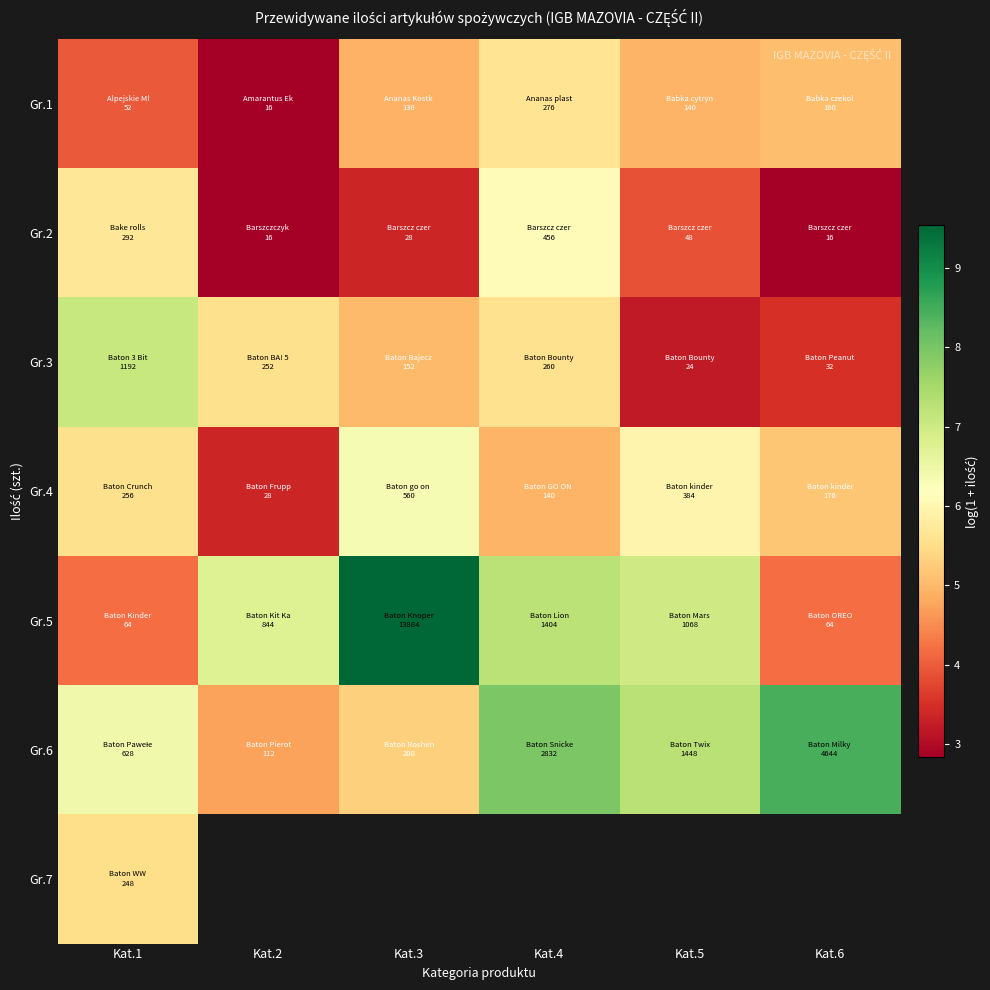

Between Kat.1 and Kat.3, which is larger?

Kat.3